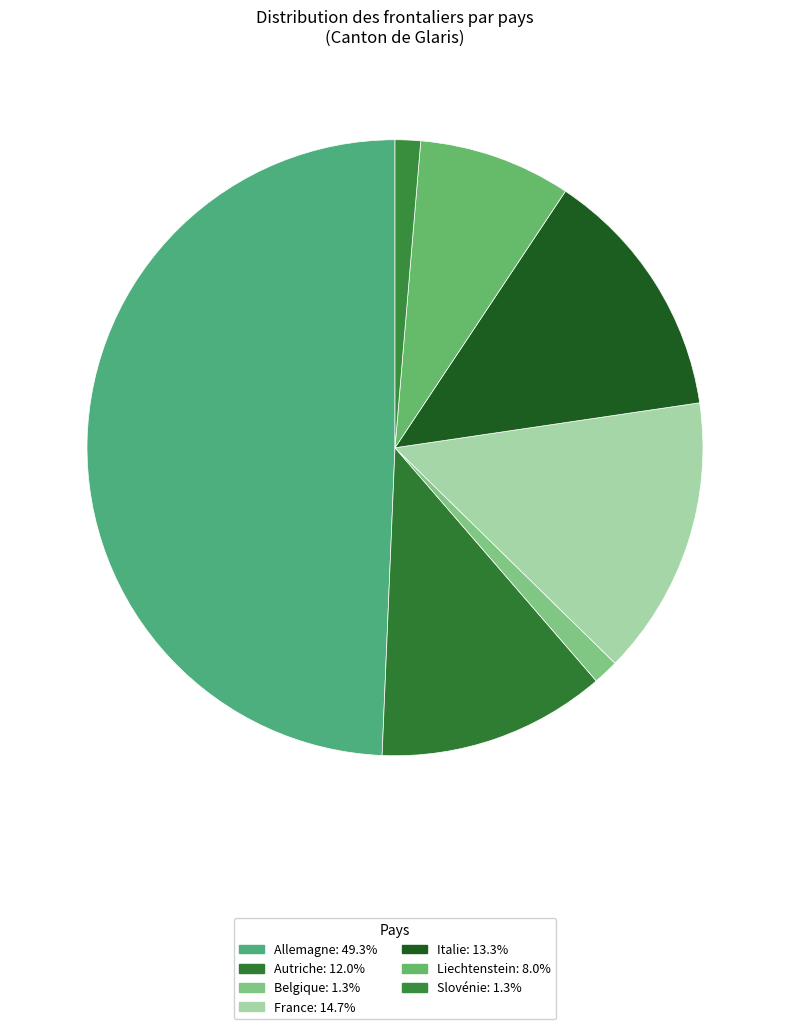

Count the number of slices in the pie.

7